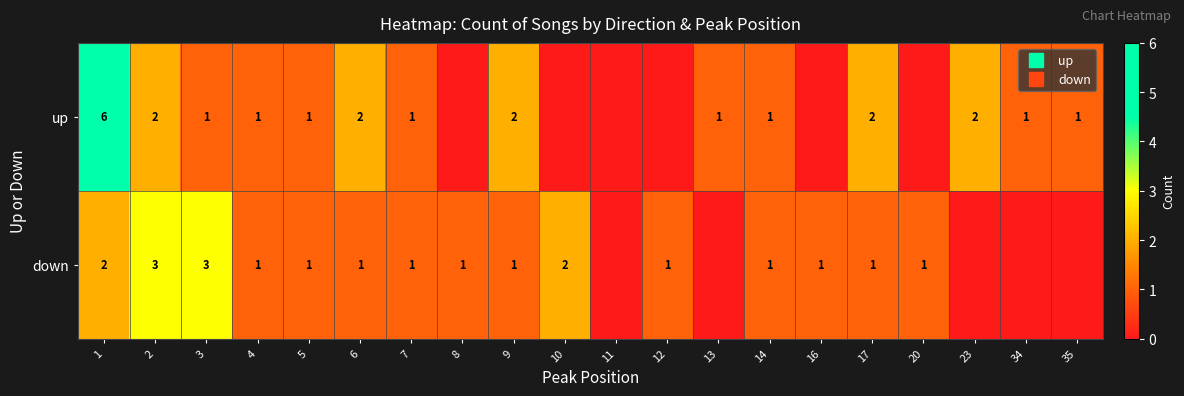

At which category does the chart reach its peak across all series?

1